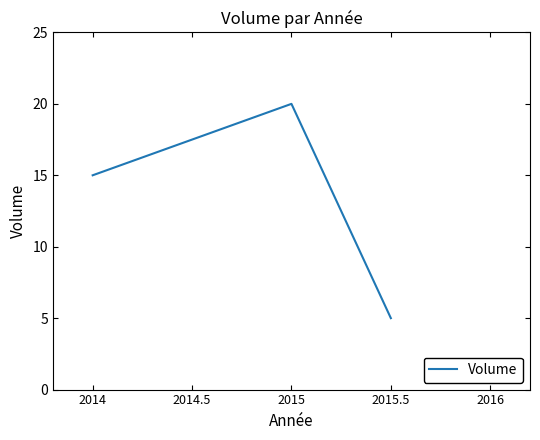

What is the maximum value shown in the chart?

20